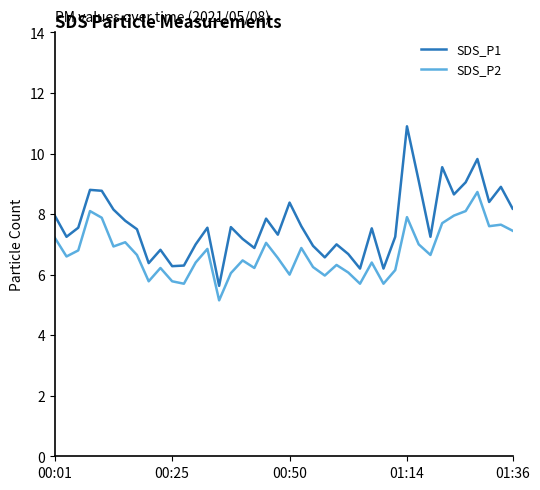

Which series has the widest spread of values?

SDS_P1